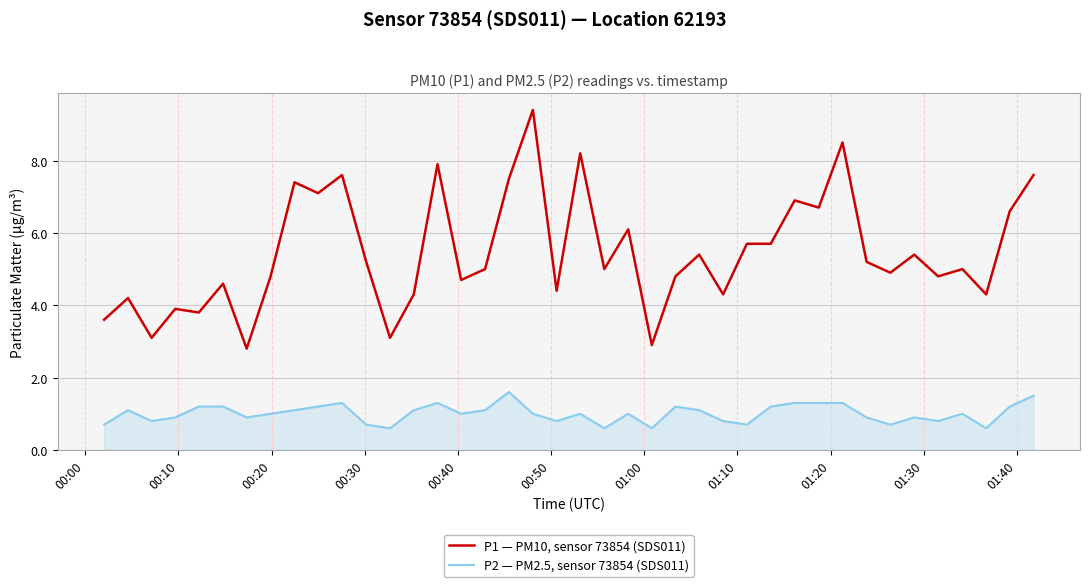

True or false: P2 — PM2.5, sensor 73854 (SDS011) and P1 — PM10, sensor 73854 (SDS011) cross at least once.

False